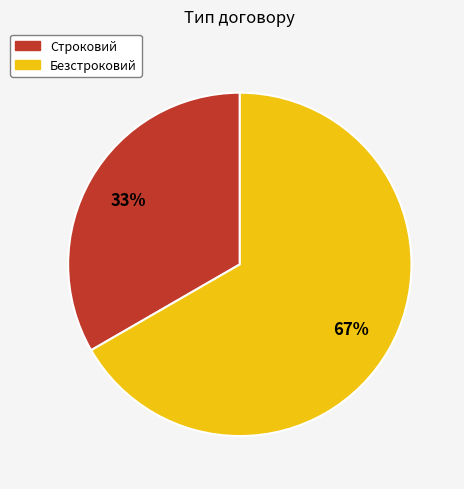

Is there any slice that represents more than half of the pie?

Yes